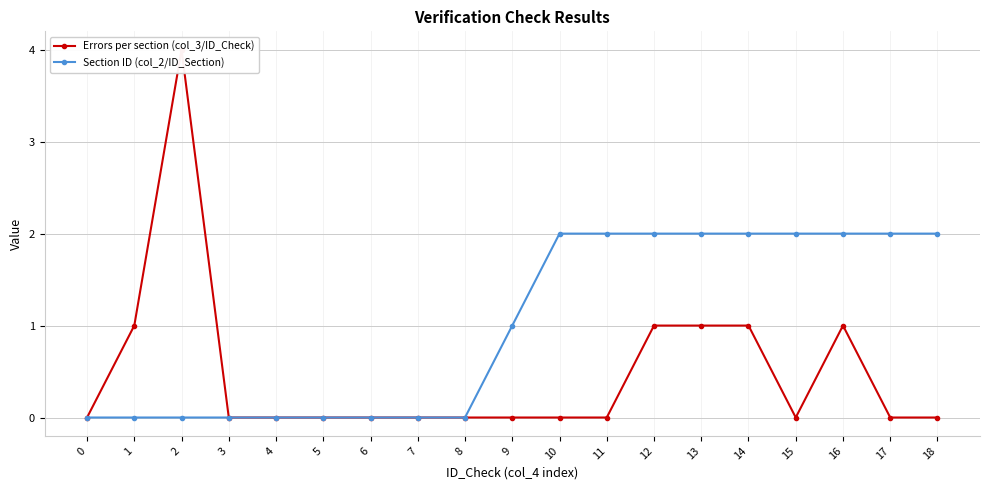

What is the highest value of the Section ID (col_2/ID_Section) series?

2